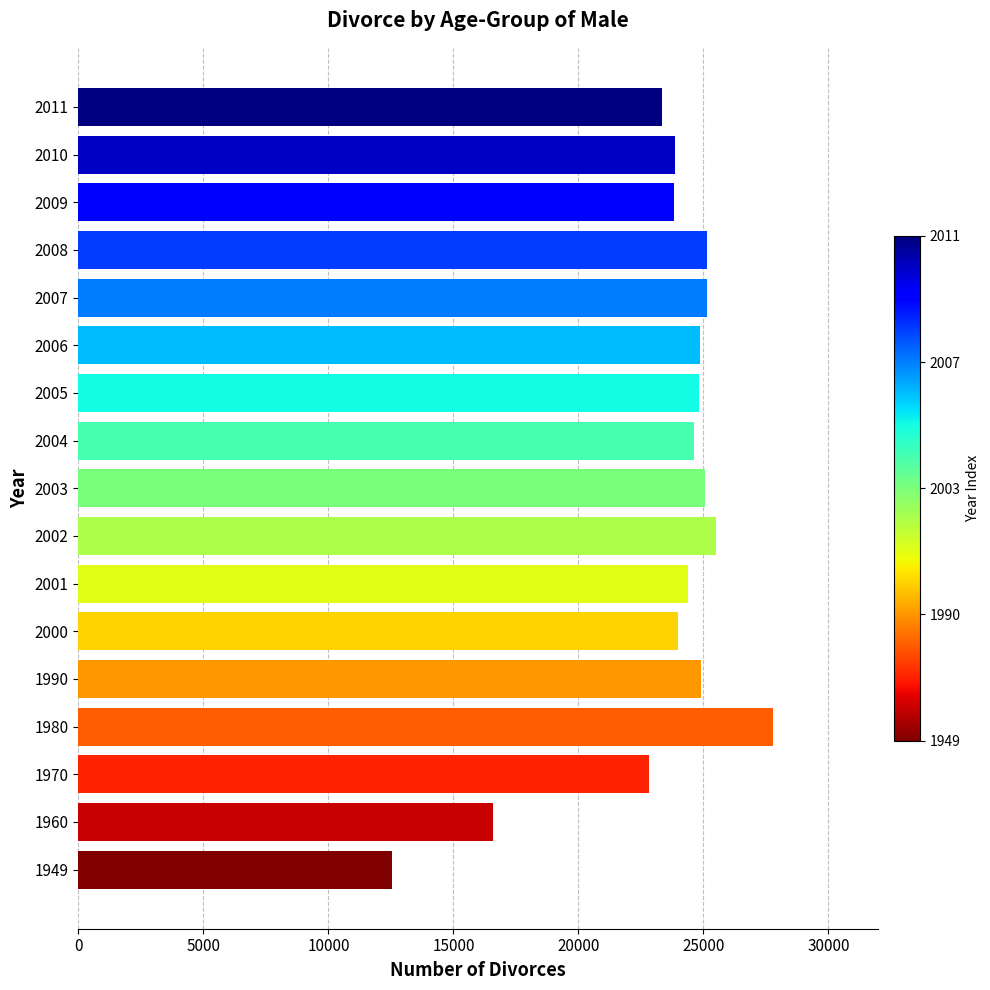

Which has a higher value, 2007 or 1980?

1980